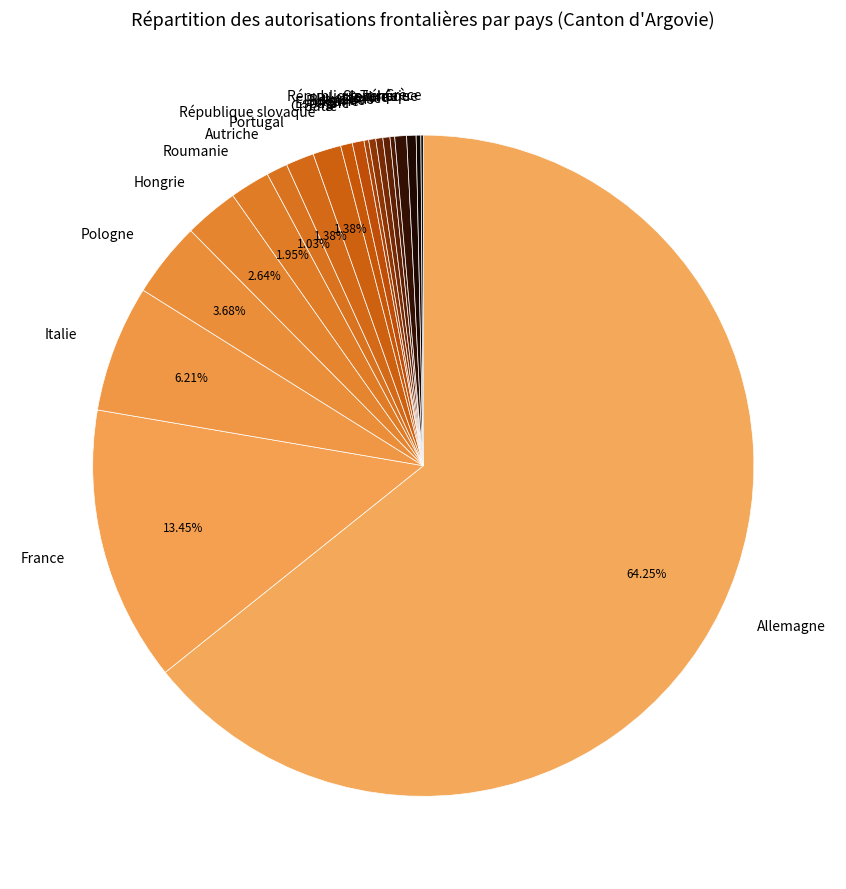

To the nearest percent, what is the difference between the largest and smallest slice percentages?

64%